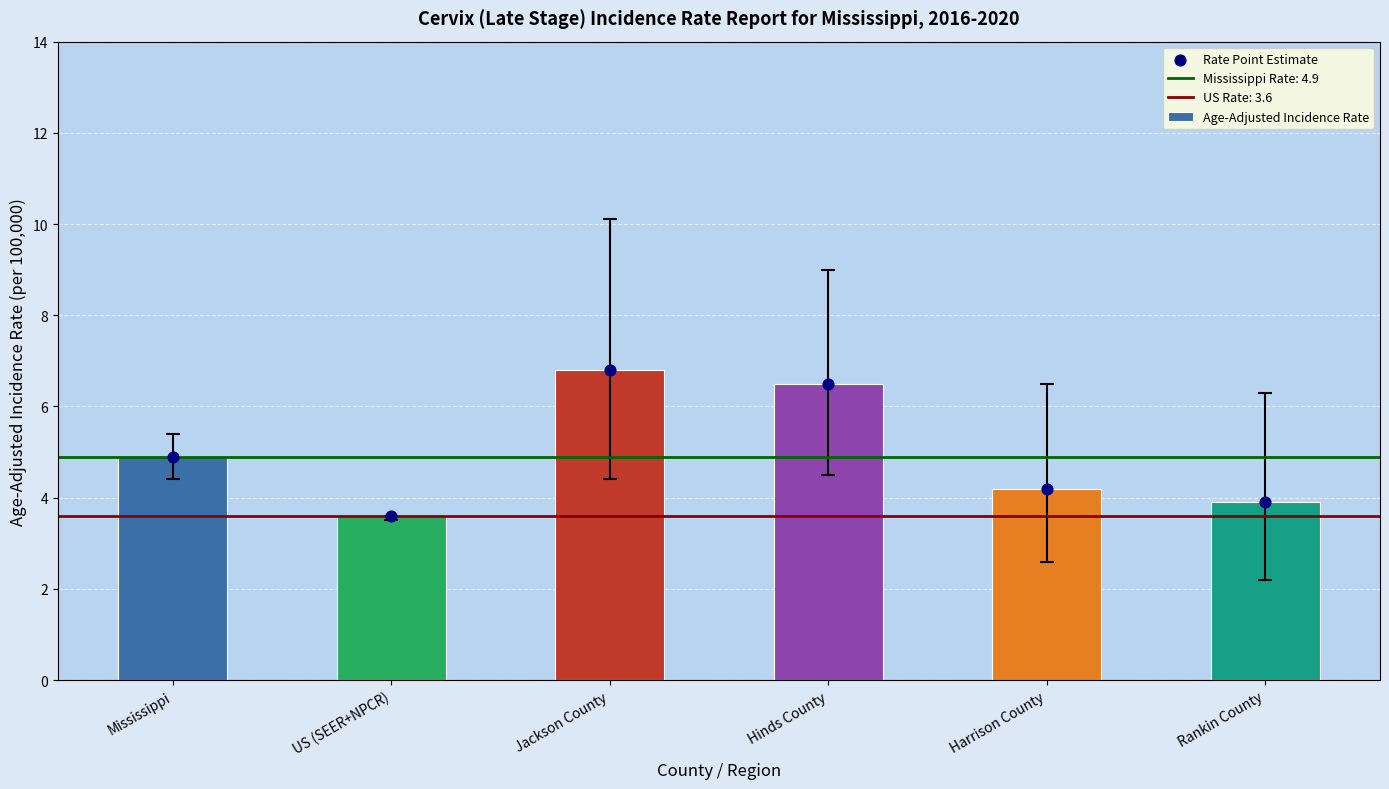

Which series has the largest Y range (max minus min)?

Age-Adjusted Incidence Rate